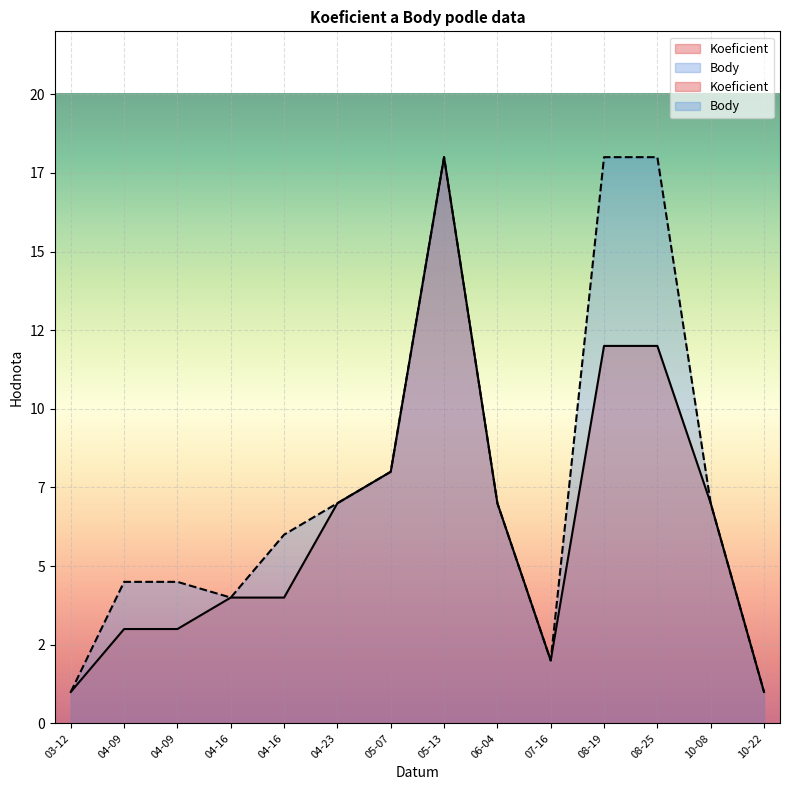

In Body, how many points are higher than both neighbors (excluding endpoints)?

1